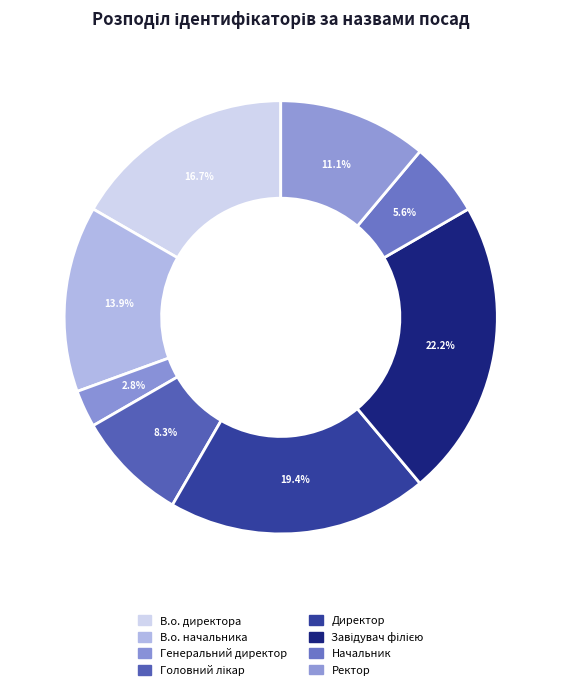

To the nearest percent, what percentage of the pie is Ректор?

11%